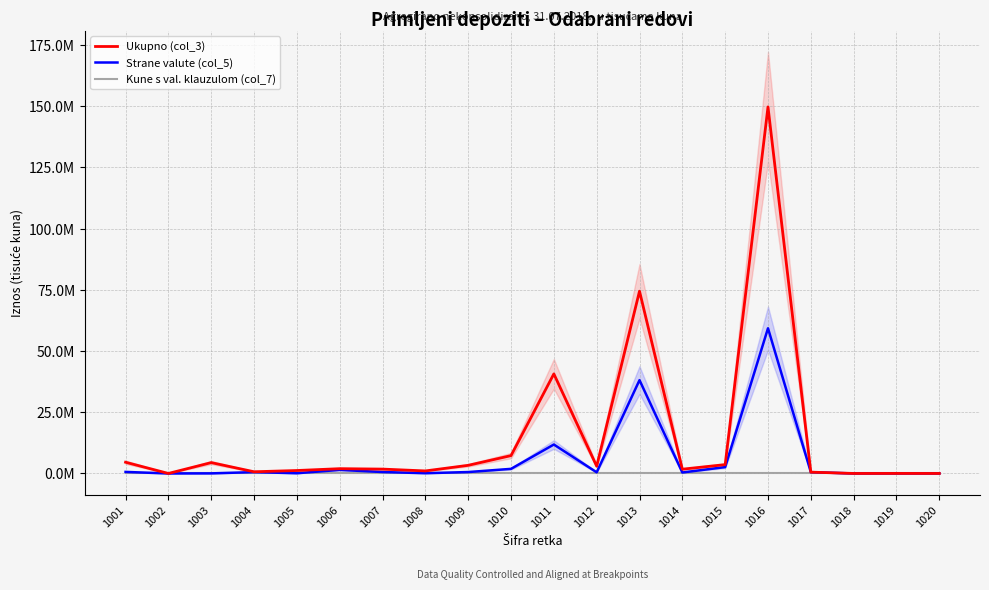

At which label does Ukupno (col_3) first exceed 1953093?

1001